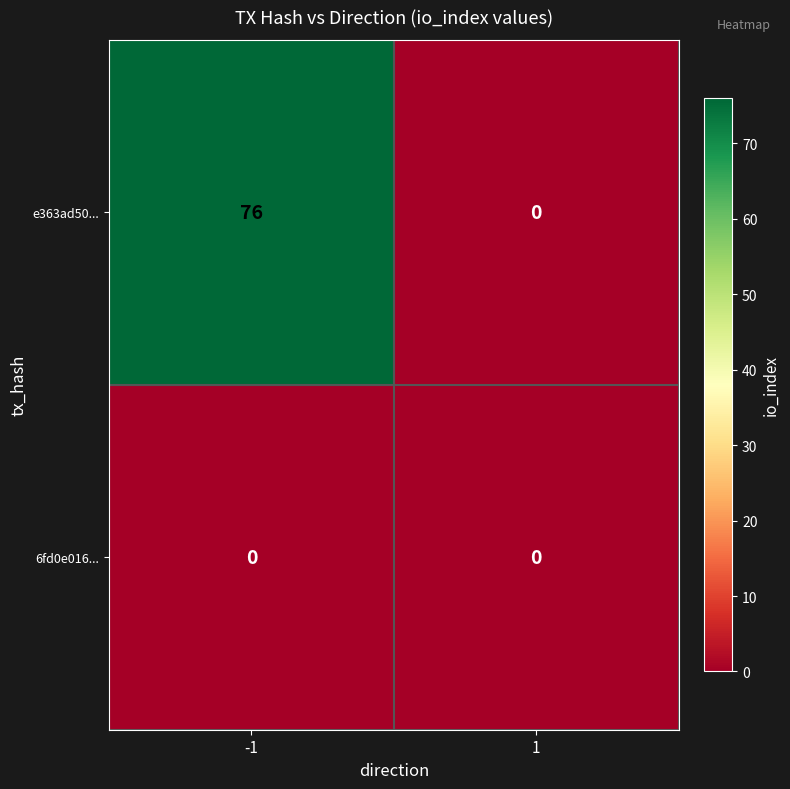

How many distinct data groups are displayed?

2